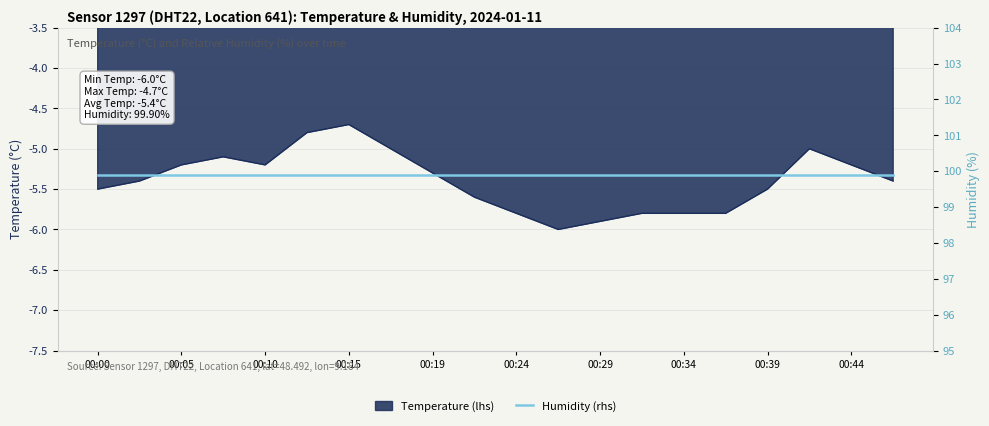

Rank the categories by value from highest to lowest.

00:15, 00:12, 00:17, 00:41, 00:07, 00:05, 00:10, 00:44, 00:19, 00:02, 00:46, 00:00, 00:39, 00:22, 00:24, 00:32, 00:34, 00:36, 00:29, 00:27